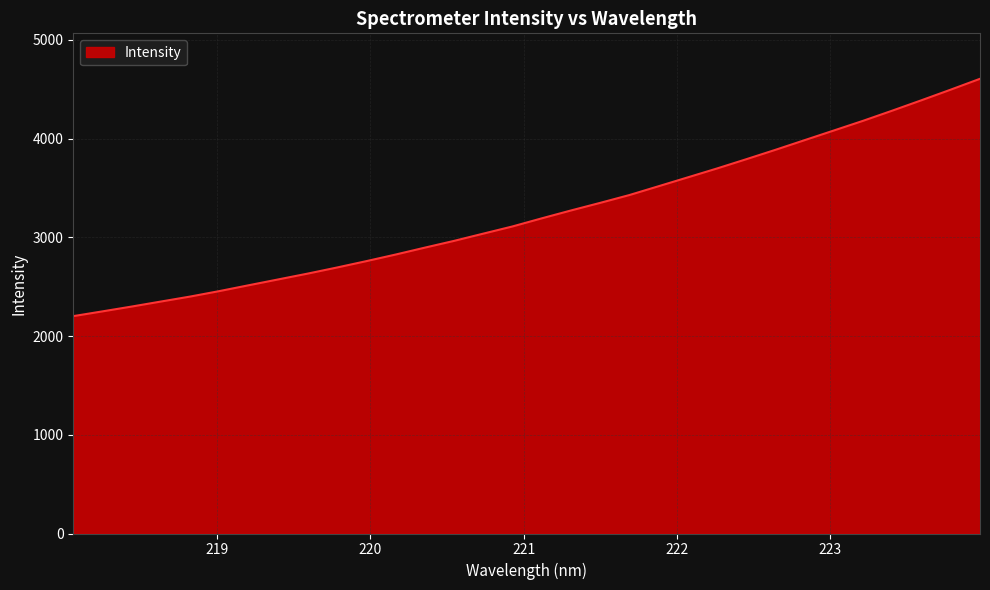

What is the minimum value shown in the chart?

2201.9